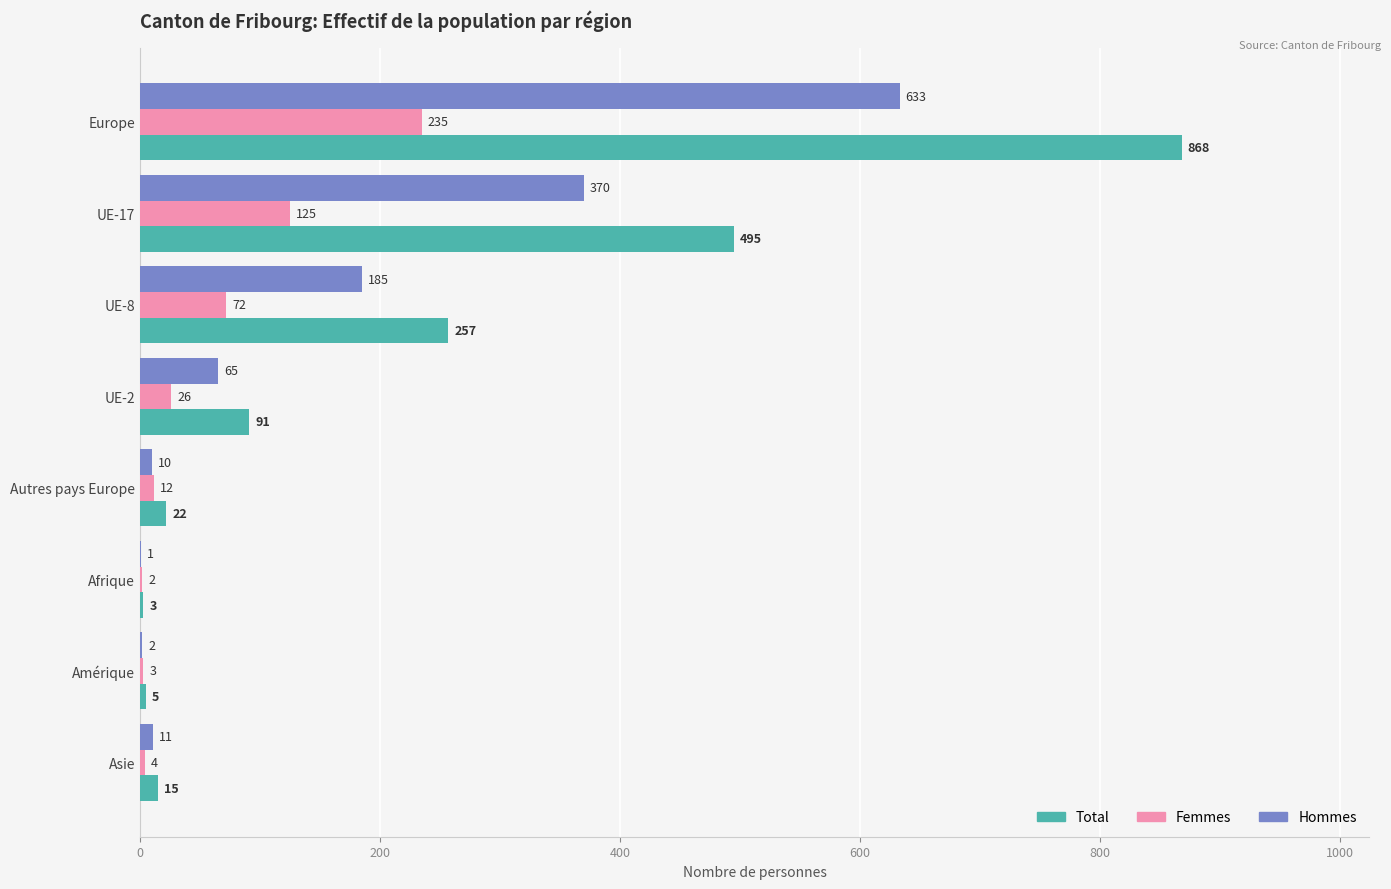

What value does the Hommes series have at Europe?

633